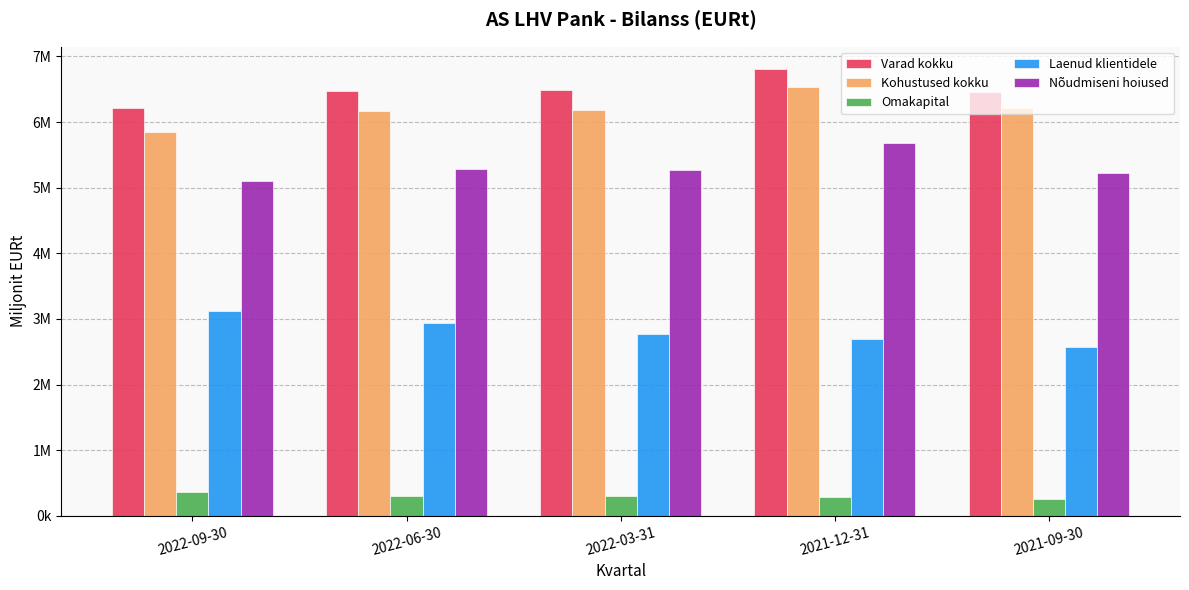

At which category is the sum across all series the highest?

2021-12-31